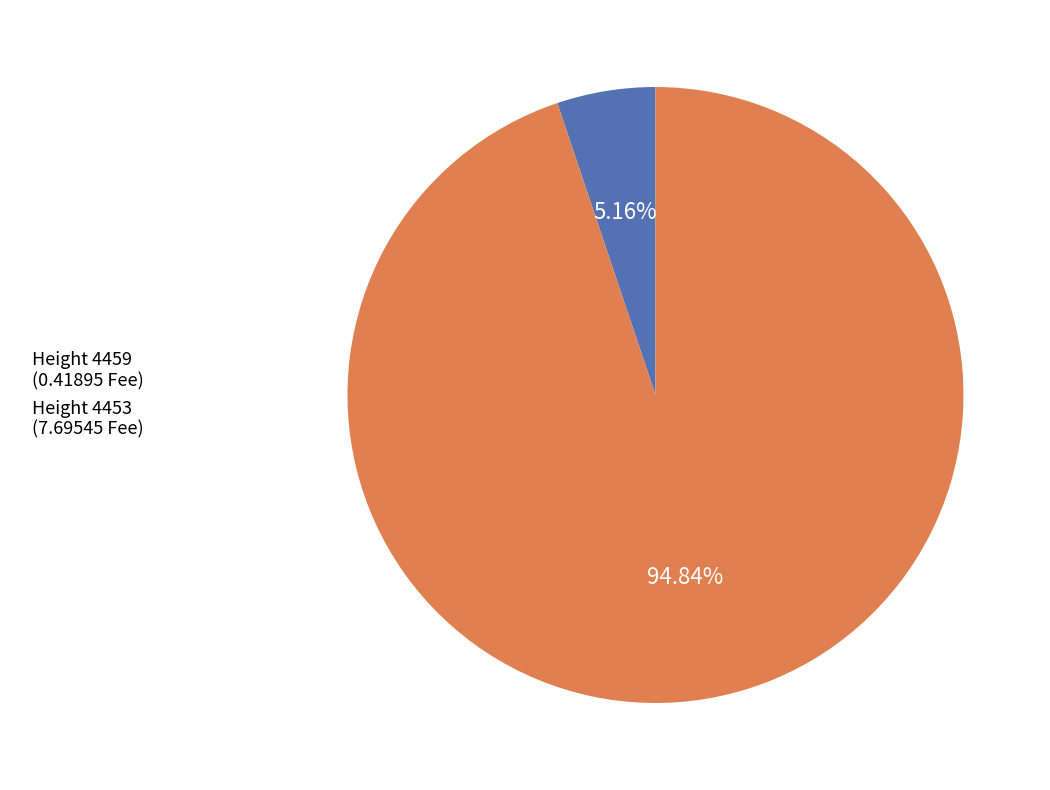

Does any single category account for the majority?

Yes